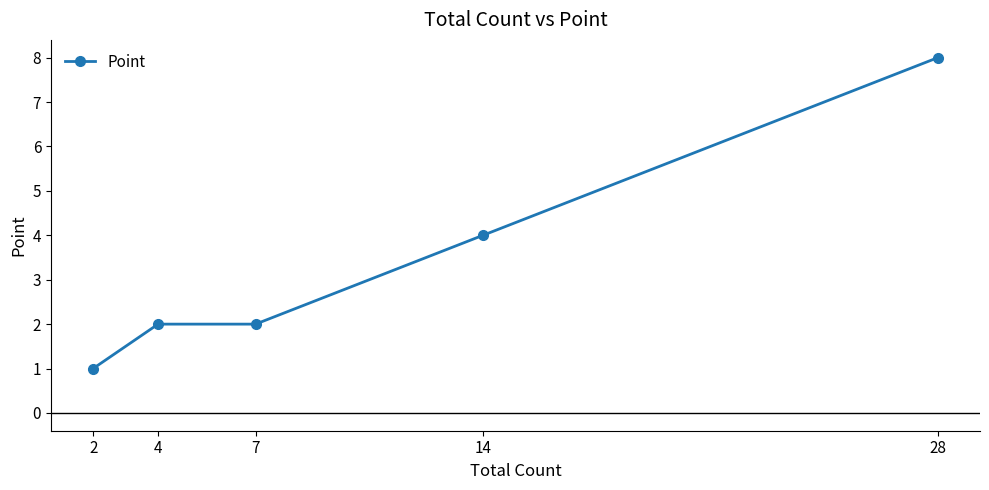

How many distinct data groups are displayed?

1